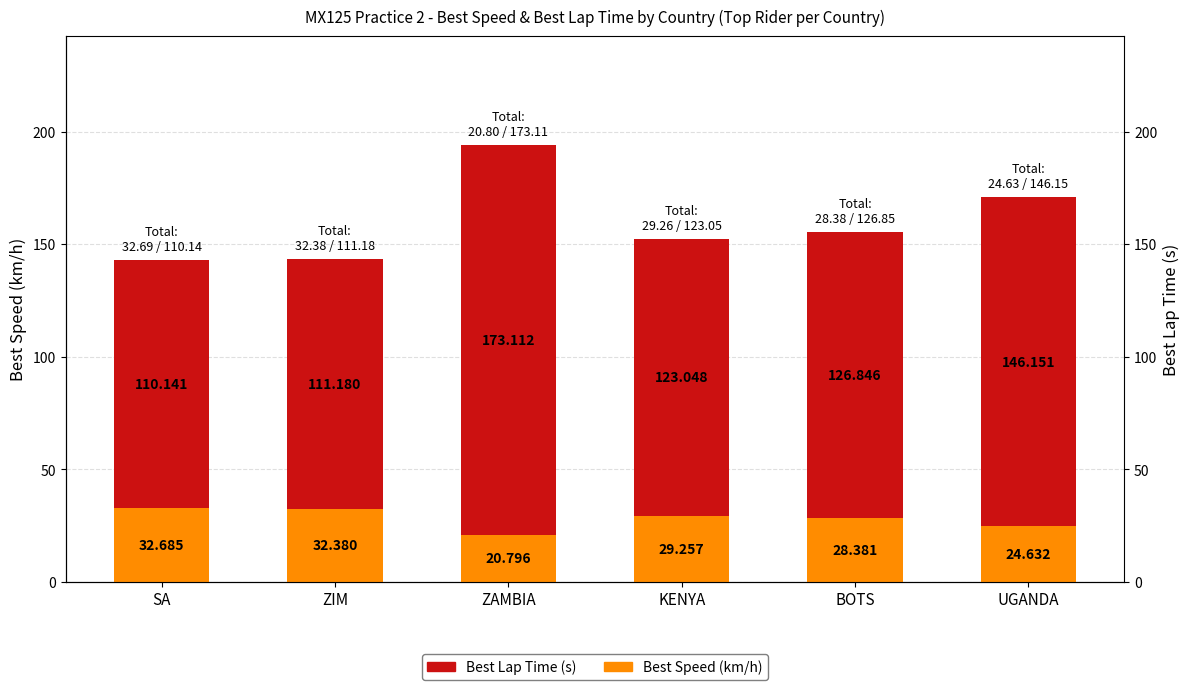

What is the smallest value displayed?

20.8